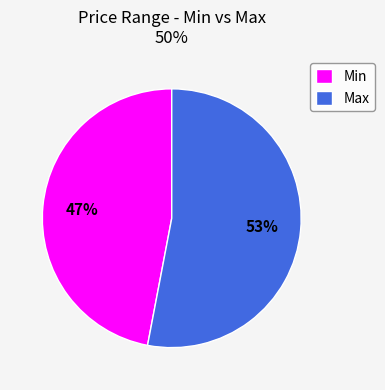

What percentage is the Min slice, to the nearest percent?

47%